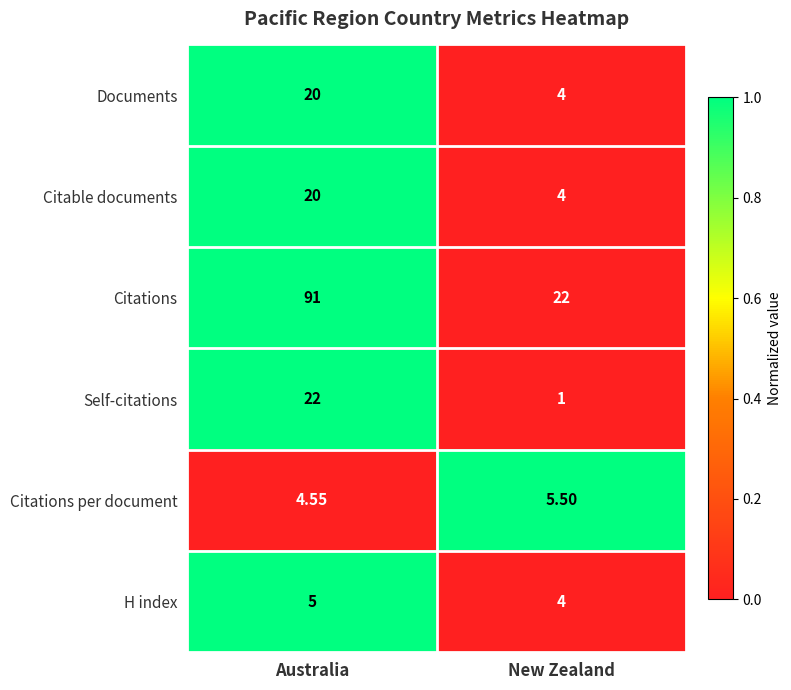

At which category is the sum across all series the highest?

Australia